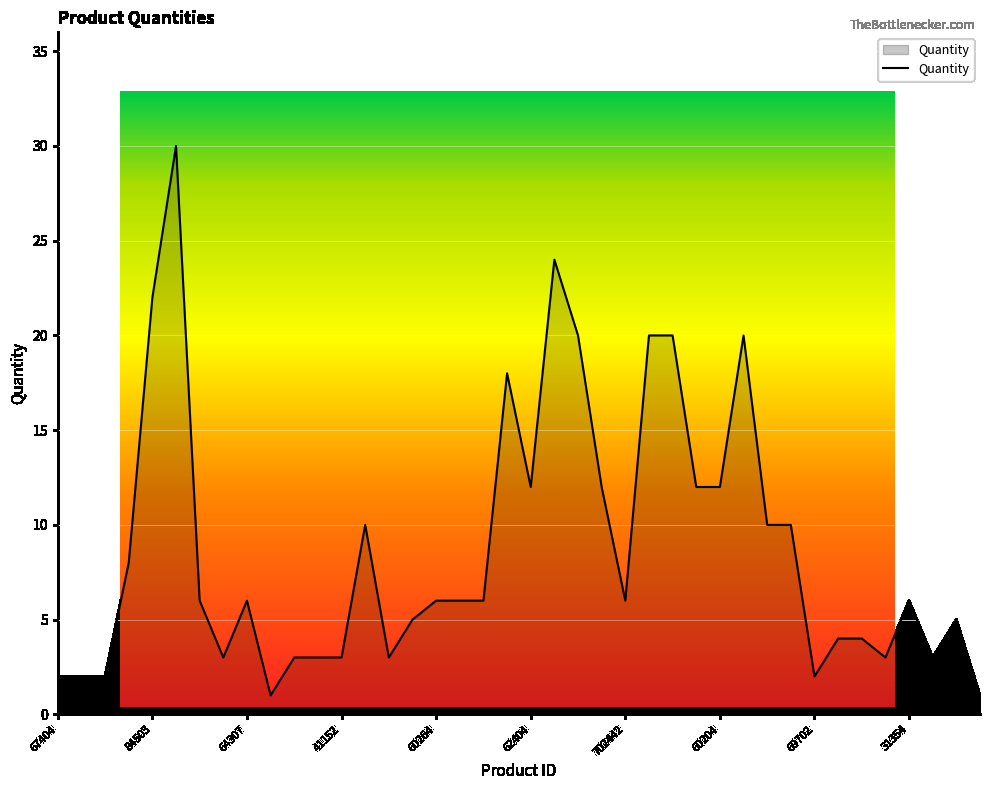

List the labels in order of value, smallest first.

60616, 105368, 67404, 67503, 67403, 69702, 41102, 55104, 55106, 41152, 667208, 31302, 41011, 41301, 41307, 56414, 154, 41101, 64307, 60264, 60101, 60232, 702442, 31354, 84512, 62411, 75002, 84053, 62404, 64043, 64030, 60204, 64181, 64202, 60261, 64009, 18406, 84503, 60159, 1301